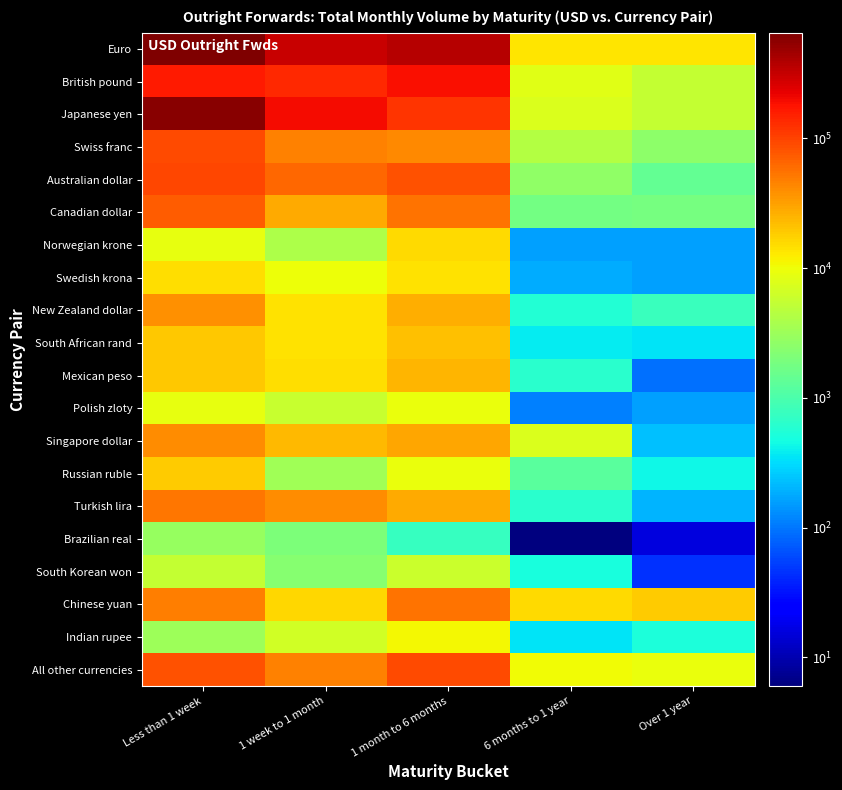

List the series in order of their peak value, highest first.

Euro, Japanese yen, British pound, Australian dollar, Swiss franc, All other currencies, Canadian dollar, Chinese yuan, Turkish lira, Singapore dollar, New Zealand dollar, Mexican peso, South African rand, Russian ruble, Norwegian krone, Swedish krona, Indian rupee, Polish zloty, South Korean won, Brazilian real